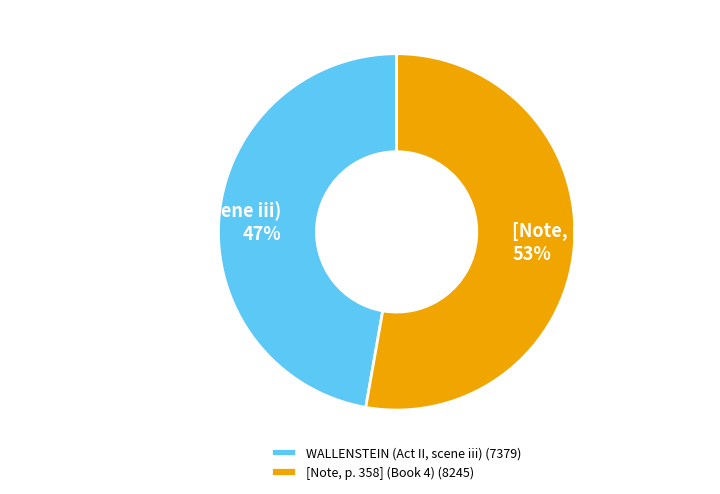

Between [Note, p. 358] (Book 4) and WALLENSTEIN (Act II, scene iii), which is larger?

[Note, p. 358] (Book 4)